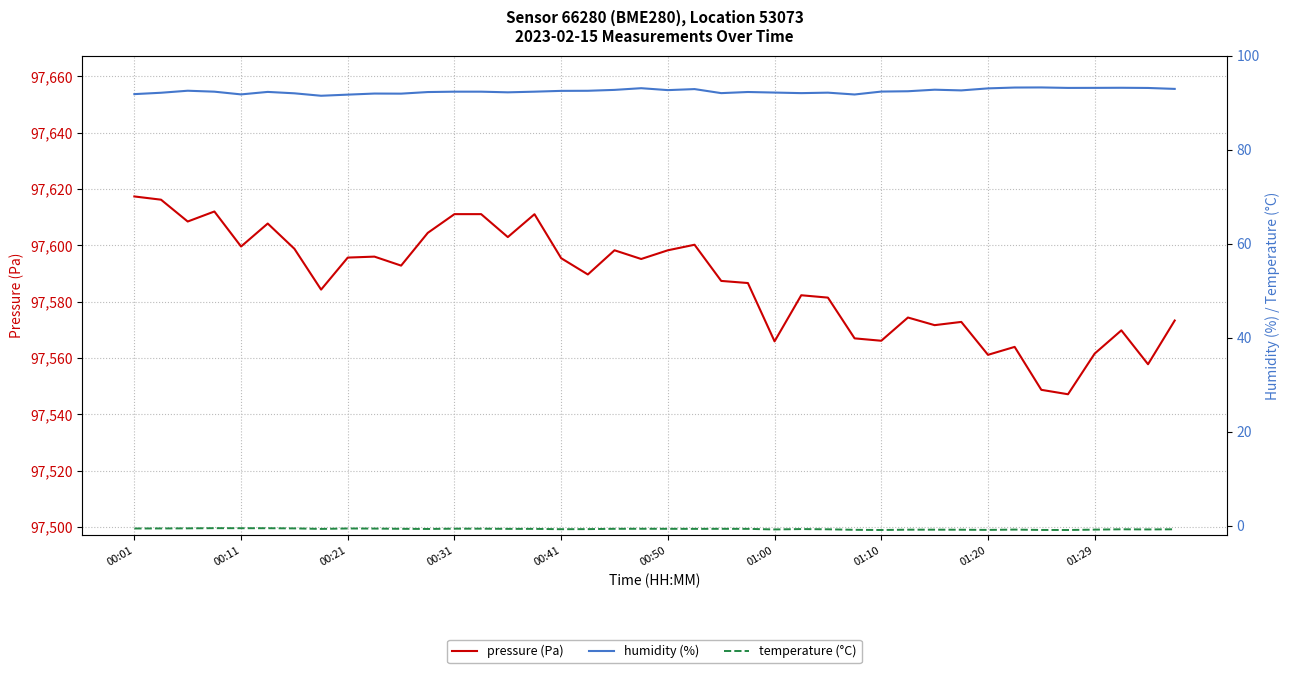

What is the sum of all temperature (°C) values?

-29.2